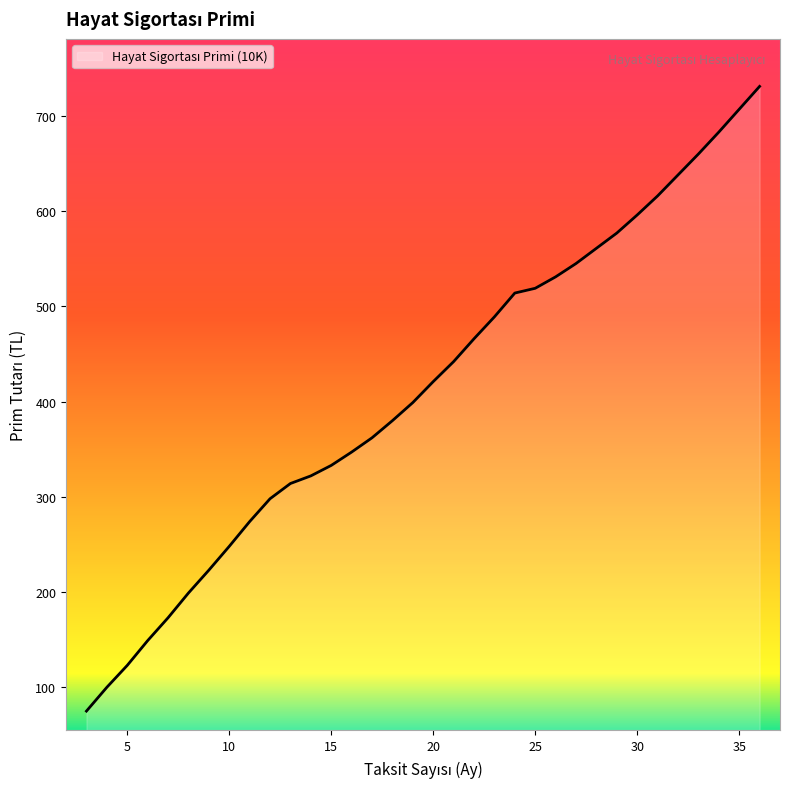

What is the greatest value displayed?

731